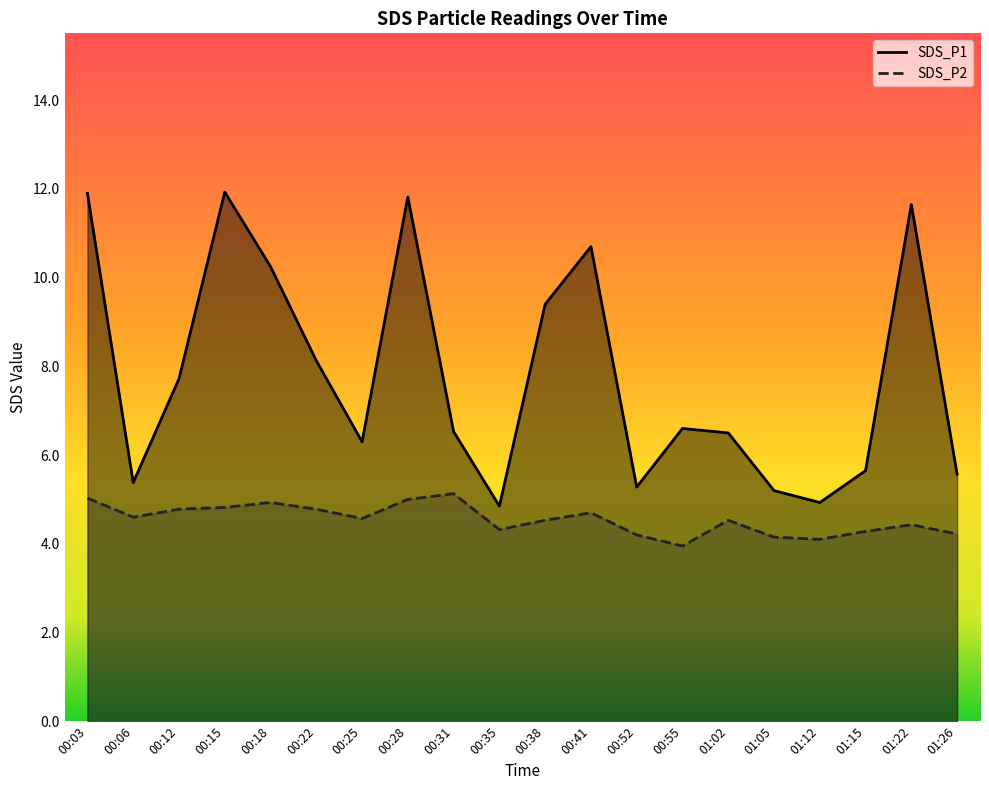

Which series has the largest range (max minus min)?

SDS_P1